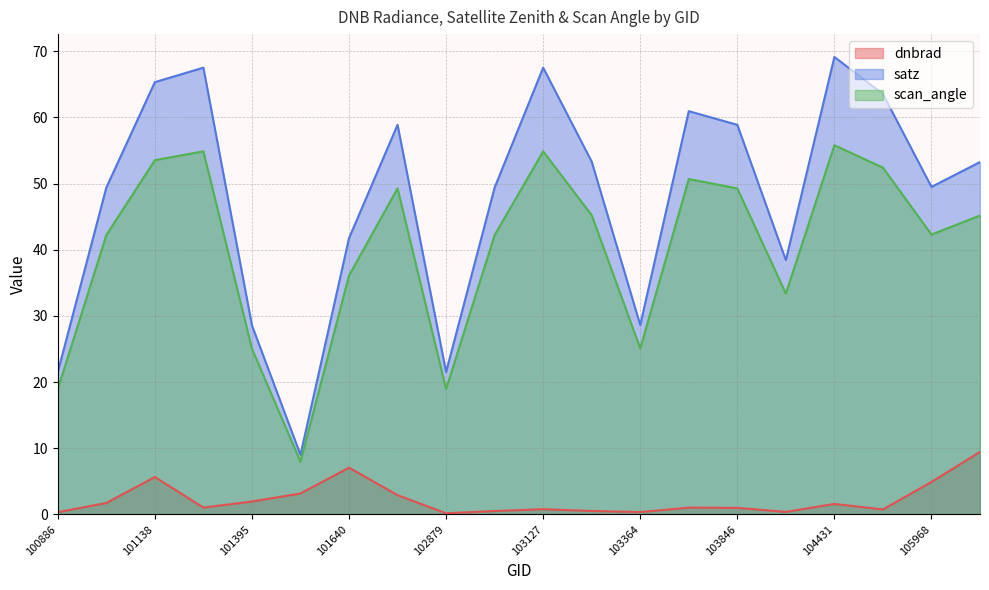

Which series has the widest spread of values?

satz